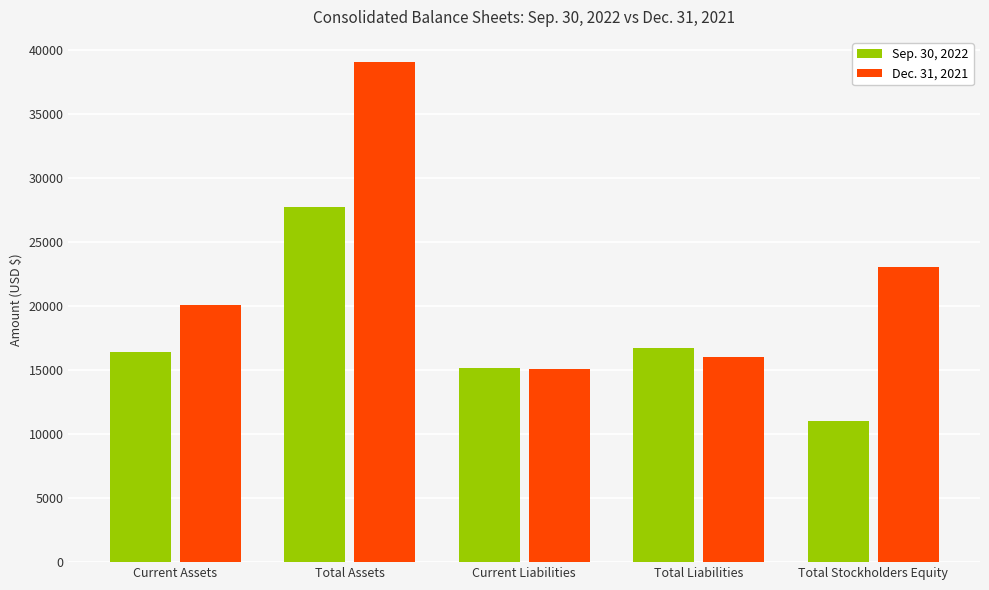

Rank the series by their maximum value, from highest to lowest.

Dec. 31, 2021, Sep. 30, 2022